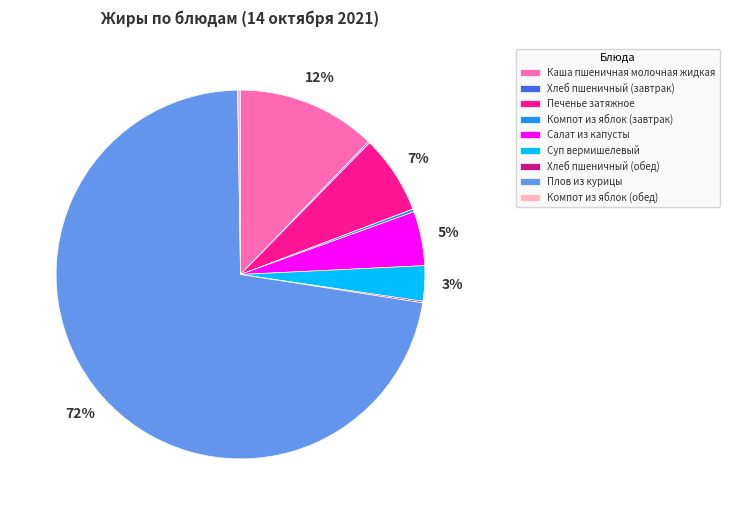

Which has a higher value, Суп вермишелевый or Плов из курицы?

Плов из курицы